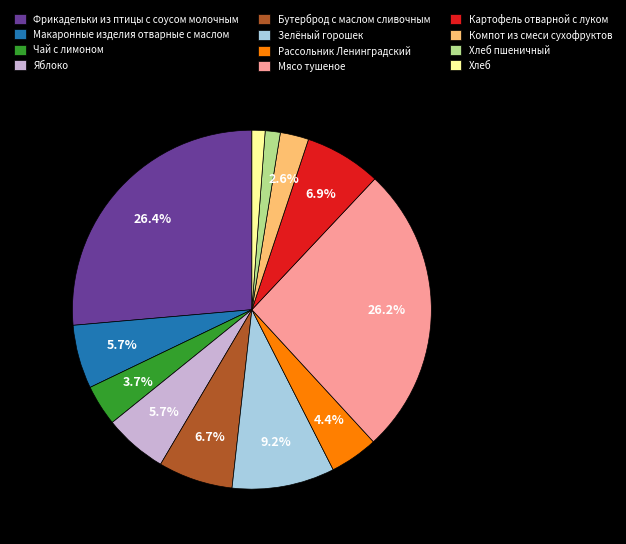

How many segments does this pie chart have?

12